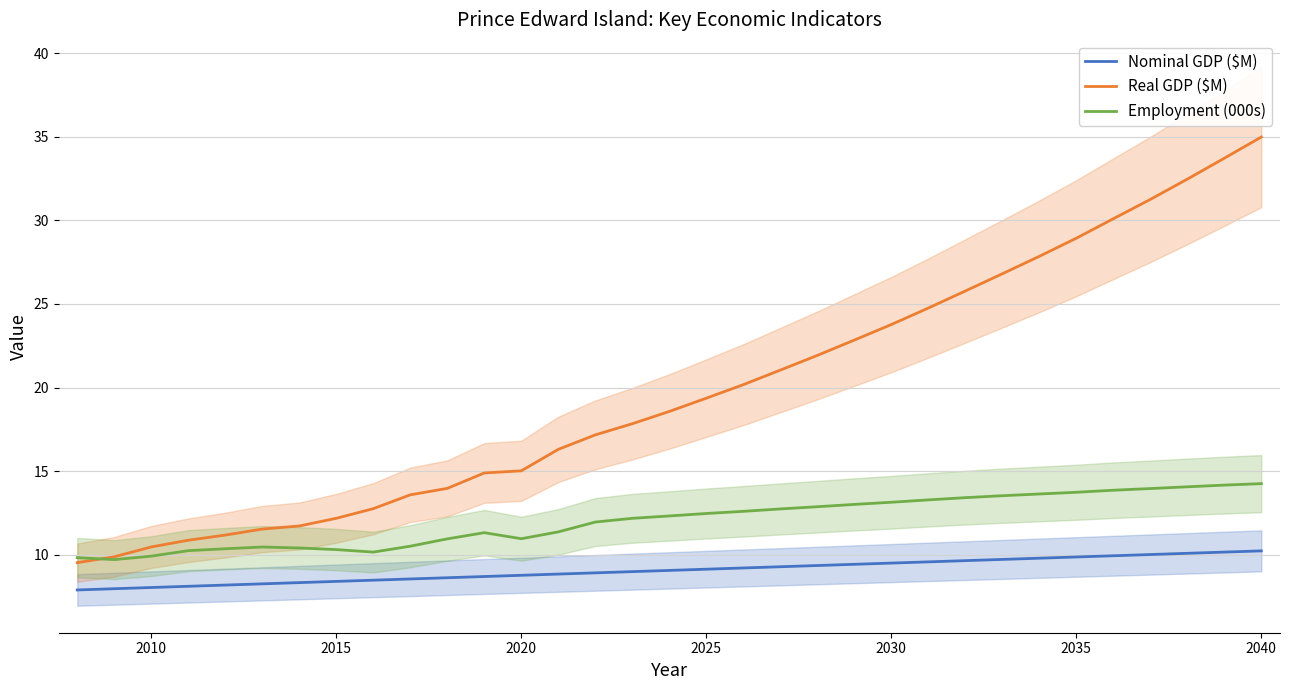

Reading left to right, transcribe all the data shown in this chart.

Nominal GDP ($M): 7.9	8.0	8.0	8.1	8.2	8.3	8.3	8.4	8.5	8.5	8.6	8.7	8.8	8.8	8.9	9.0	9.1	9.1	9.2	9.3	9.4	9.4	9.5	9.6	9.6	9.7	9.8	9.9	9.9	10.0	10.1	10.2	10.2
Real GDP ($M): 9.5	9.9	10.5	10.9	11.2	11.5	11.7	12.2	12.8	13.6	14.0	14.9	15.0	16.3	17.2	17.8	18.6	19.4	20.2	21.0	21.9	22.8	23.8	24.8	25.8	26.8	27.8	28.9	30.1	31.3	32.5	33.7	35.0
Employment (000s): 9.8	9.7	9.9	10.2	10.4	10.5	10.4	10.3	10.2	10.5	10.9	11.3	11.0	11.4	12.0	12.2	12.3	12.5	12.6	12.7	12.9	13.0	13.1	13.3	13.4	13.5	13.6	13.7	13.9	14.0	14.1	14.2	14.2